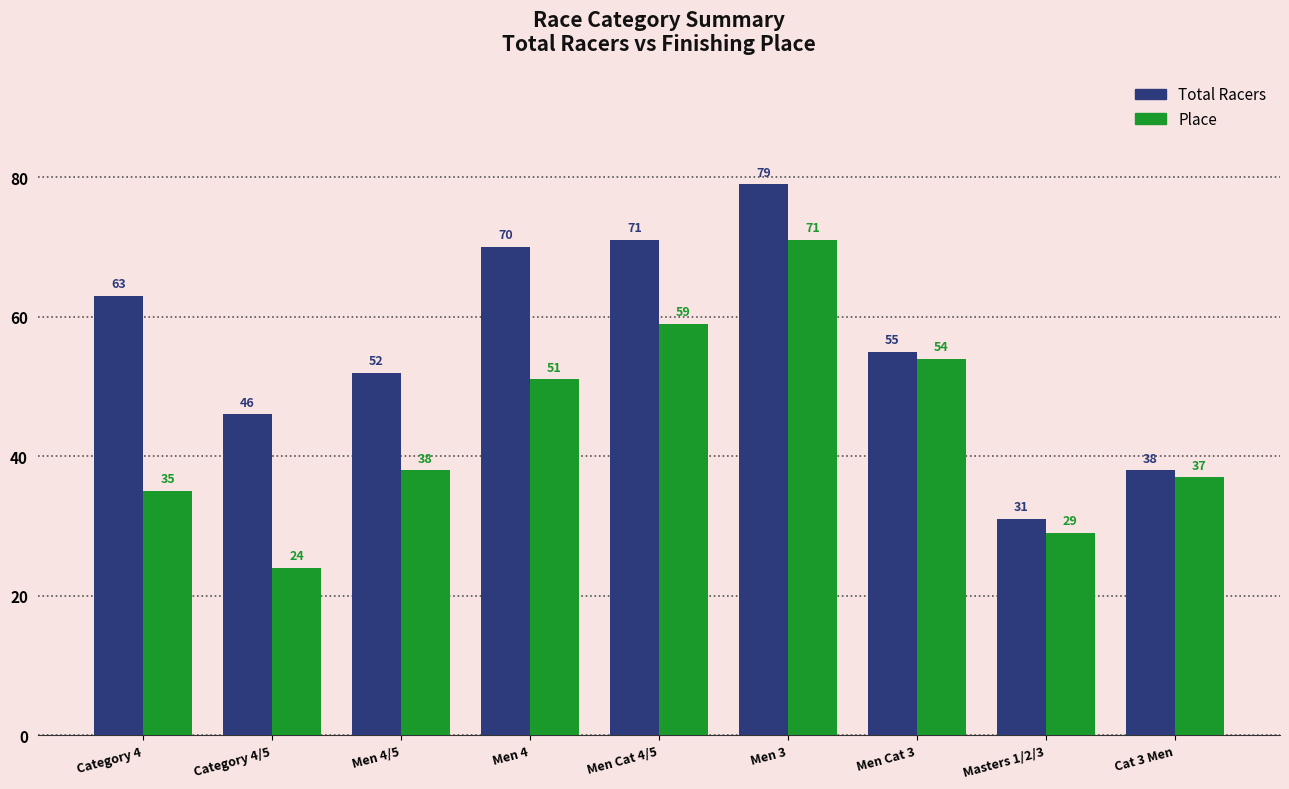

Reading left to right, list all the values displayed in this chart.

Total Racers: 63	46	52	70	71	79	55	31	38
Place: 35	24	38	51	59	71	54	29	37